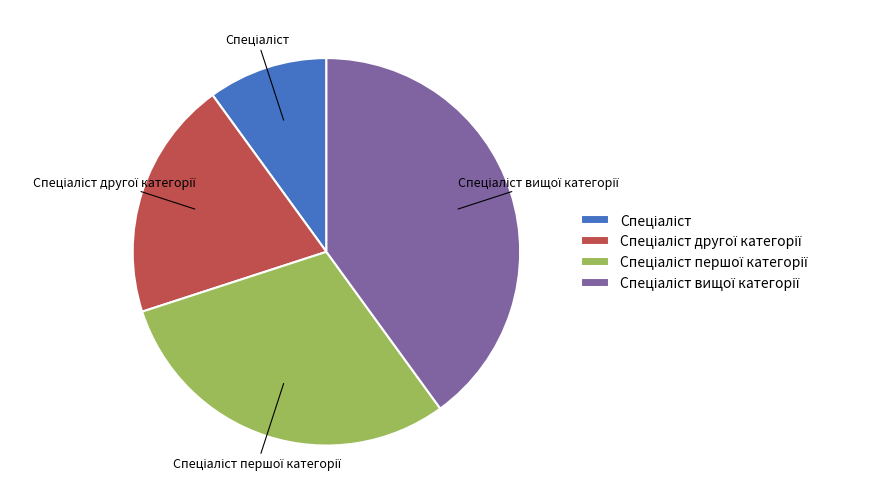

Does any single category account for the majority?

No